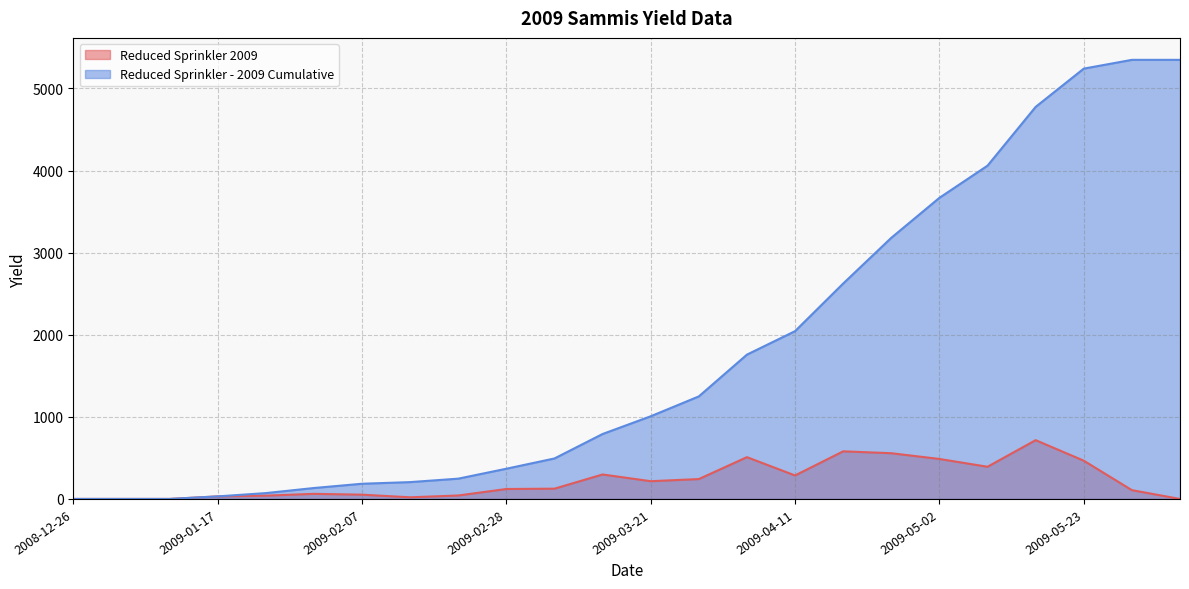

Which category has the highest value across all series?

2009-05-30